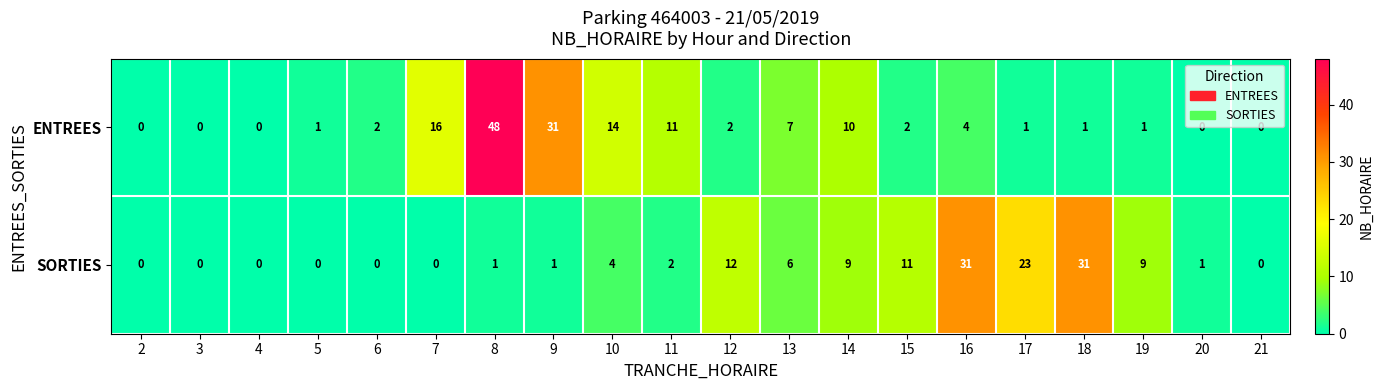

Between 15 and 19, which series saw the biggest shift?

SORTIES